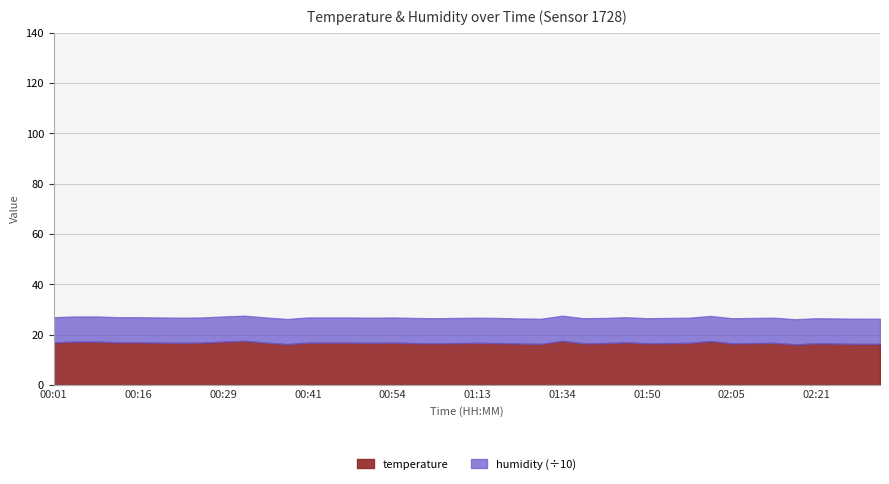

Which series has the widest spread of values?

temperature